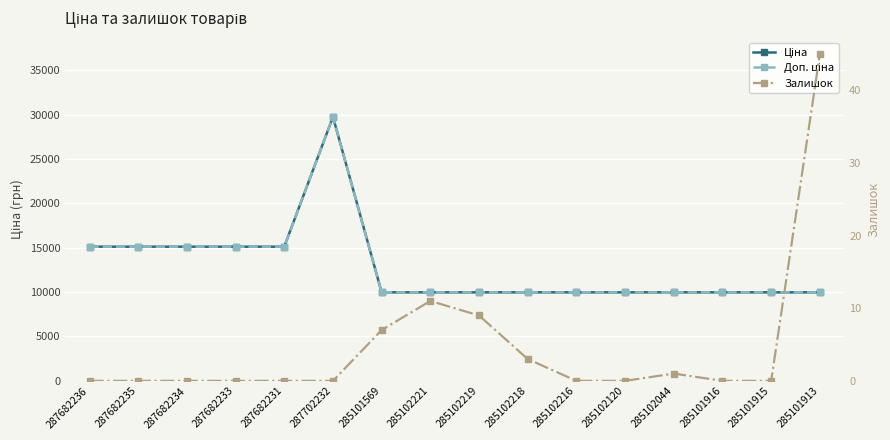

The Ціна series shows 23813.5 at 287682231. True or false?

False